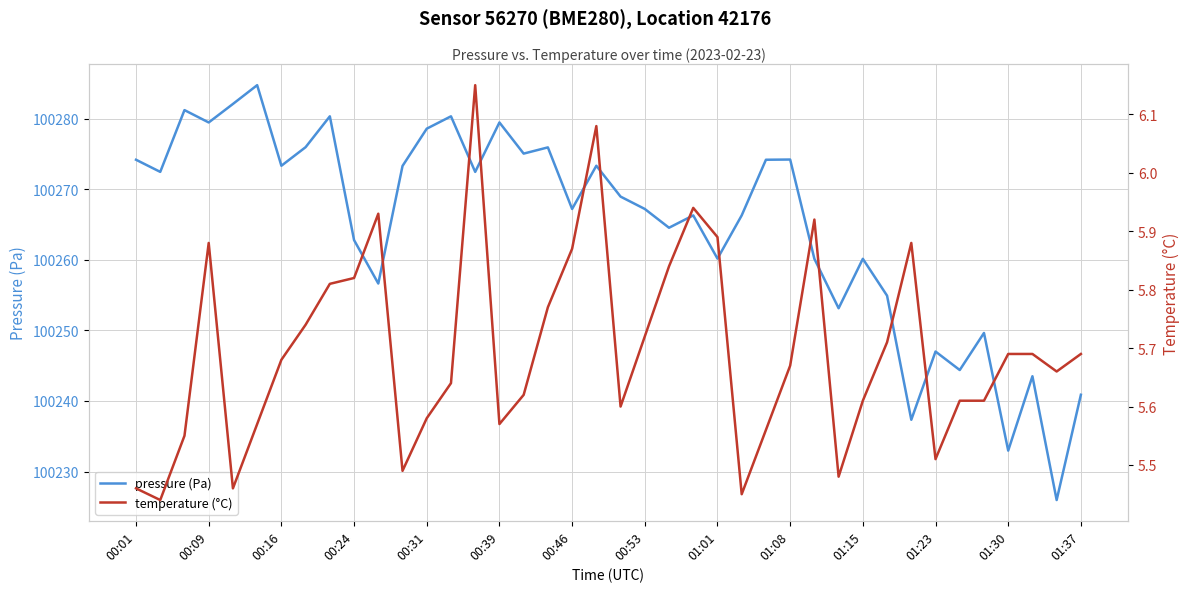

True or false: temperature (°C) and pressure (Pa) intersect in this chart.

False